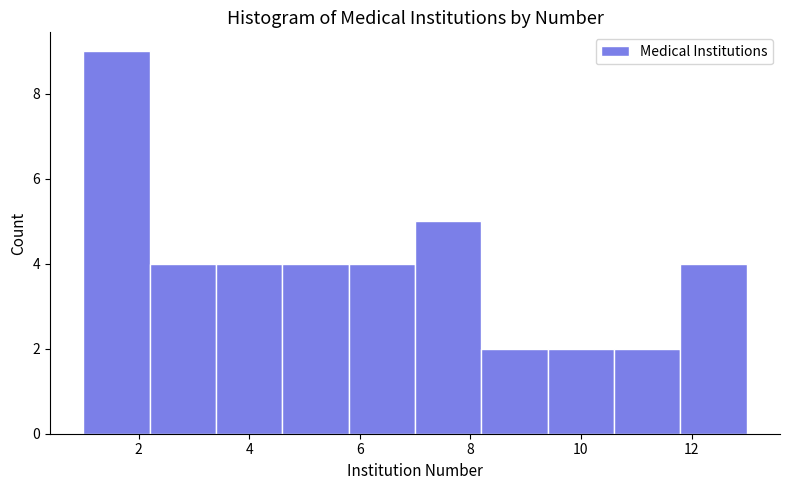

Over which range of the x-axis is the bar tallest?

1.0 to 2.2